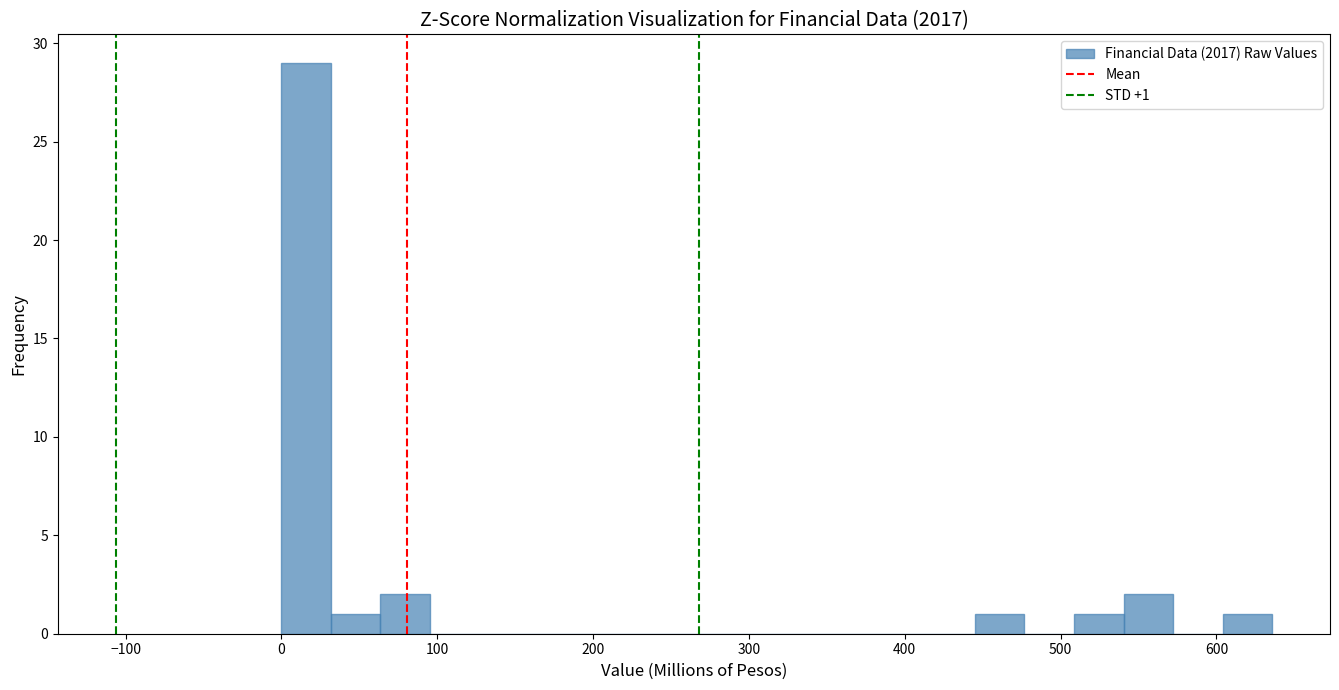

Around what value on the x-axis is the tallest bar? Give the approximate position of its centre, as read against the axis.

20